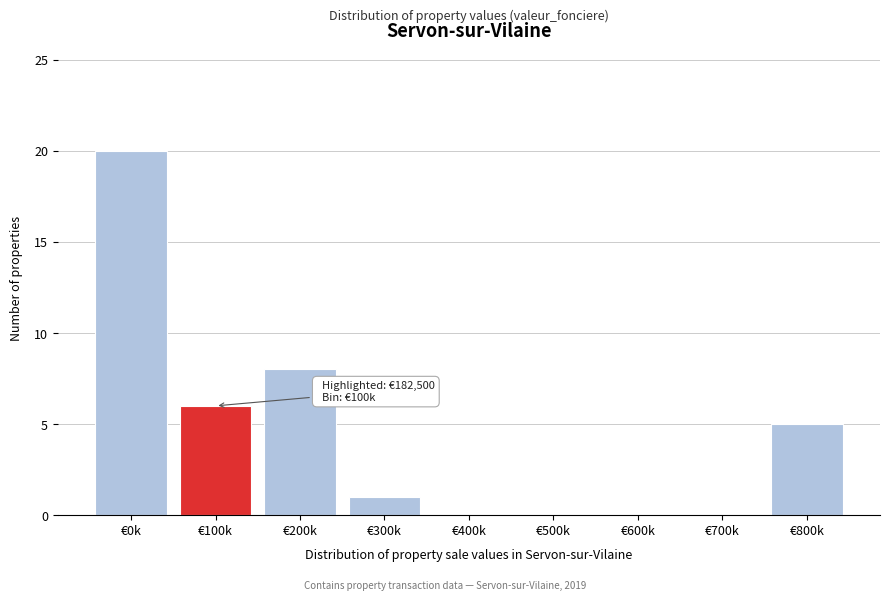

Reading left to right, what are all the values shown in this chart?

€0k=20	€100k=6	€200k=8	€300k=1	€400k=0	€500k=0	€600k=0	€700k=0	€800k=5